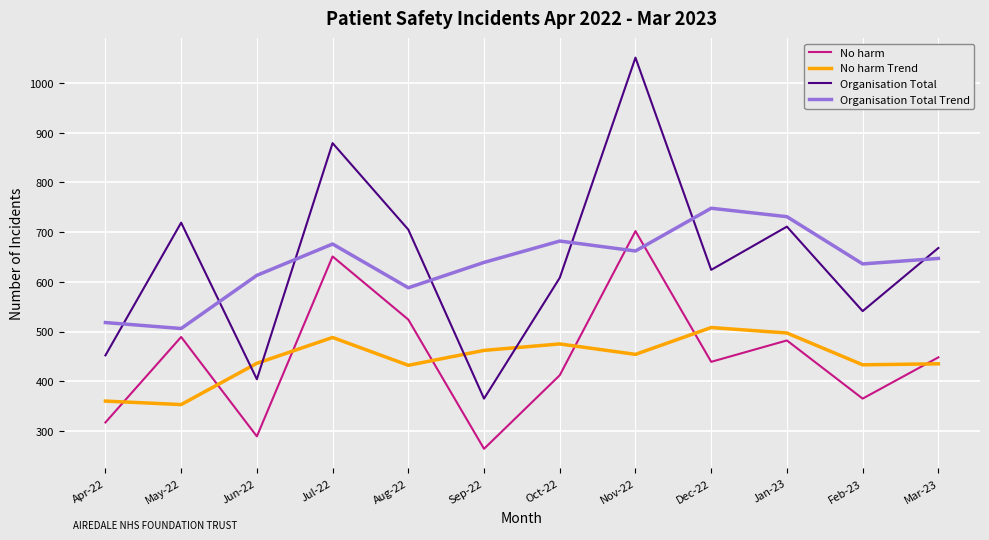

What is the lowest value of the No harm series?

264